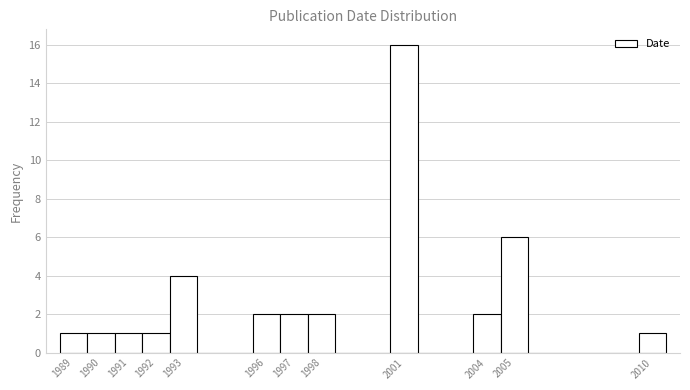

Which range on the x-axis has the tallest bar?

2000.5 to 2001.5